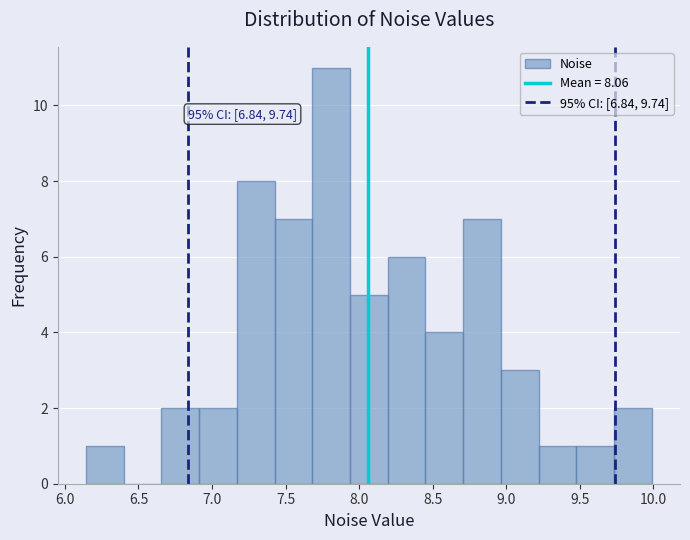

Over which range of the x-axis is the bar tallest?

7.70 to 7.95